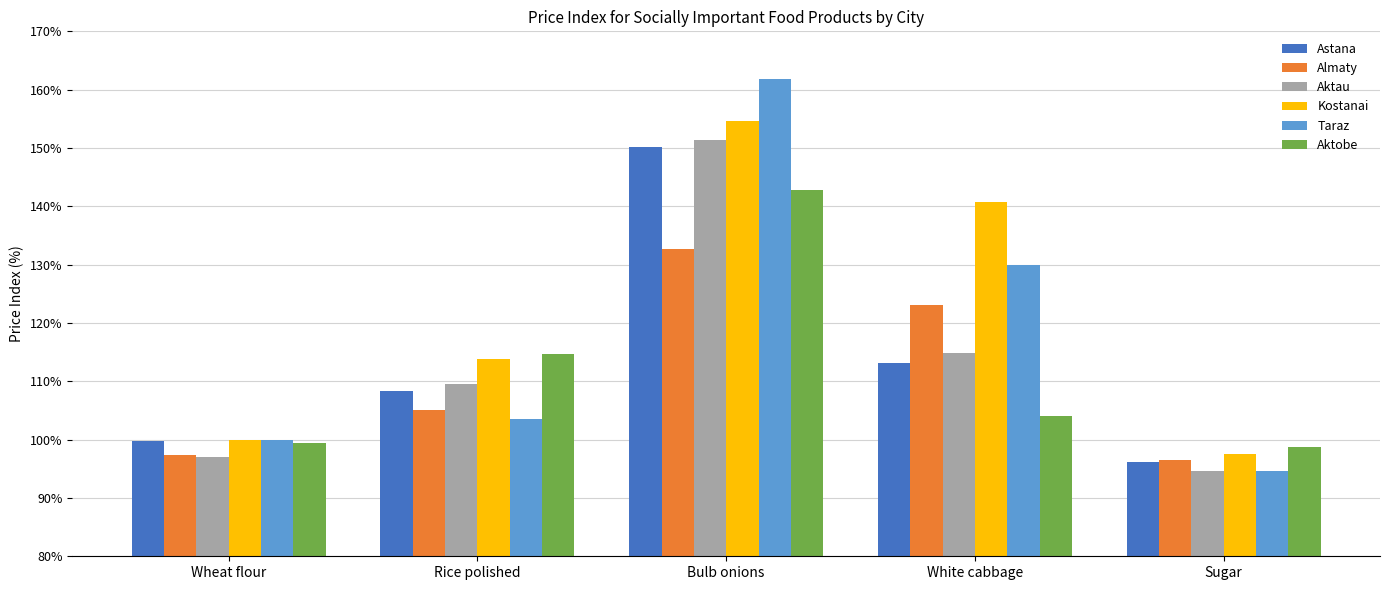

Where does the Astana series first go above 108?

Rice polished